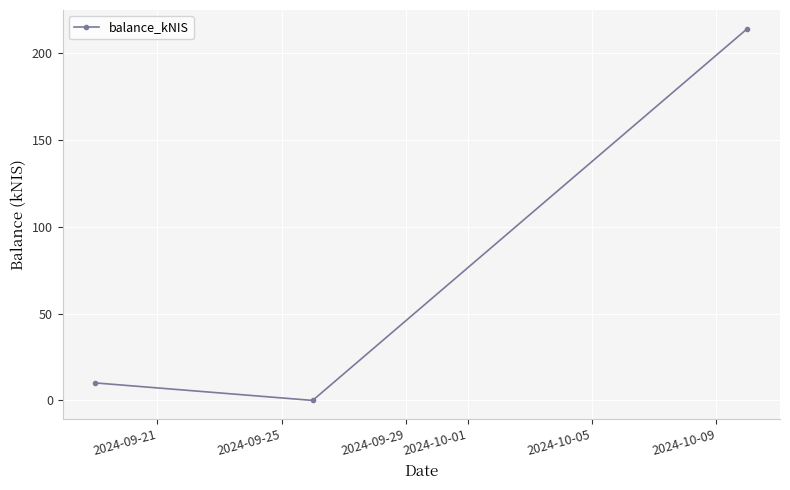

What is the greatest value displayed?

214.0